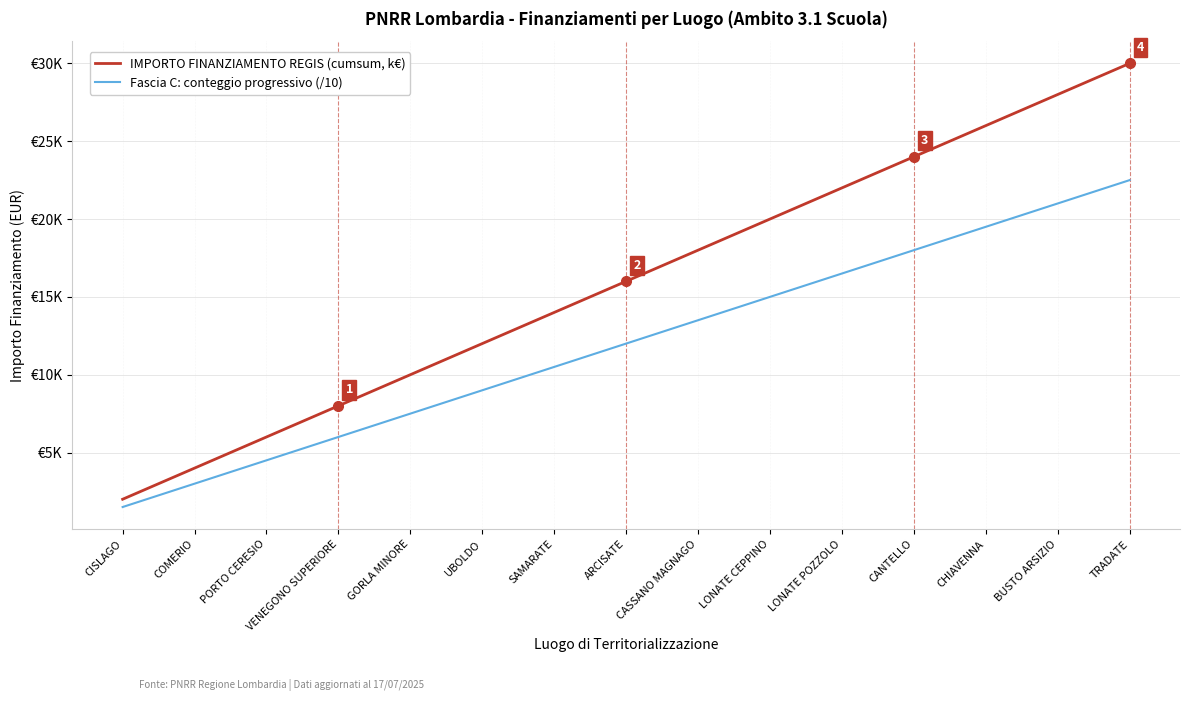

Does the chart have visible grid lines?

Yes